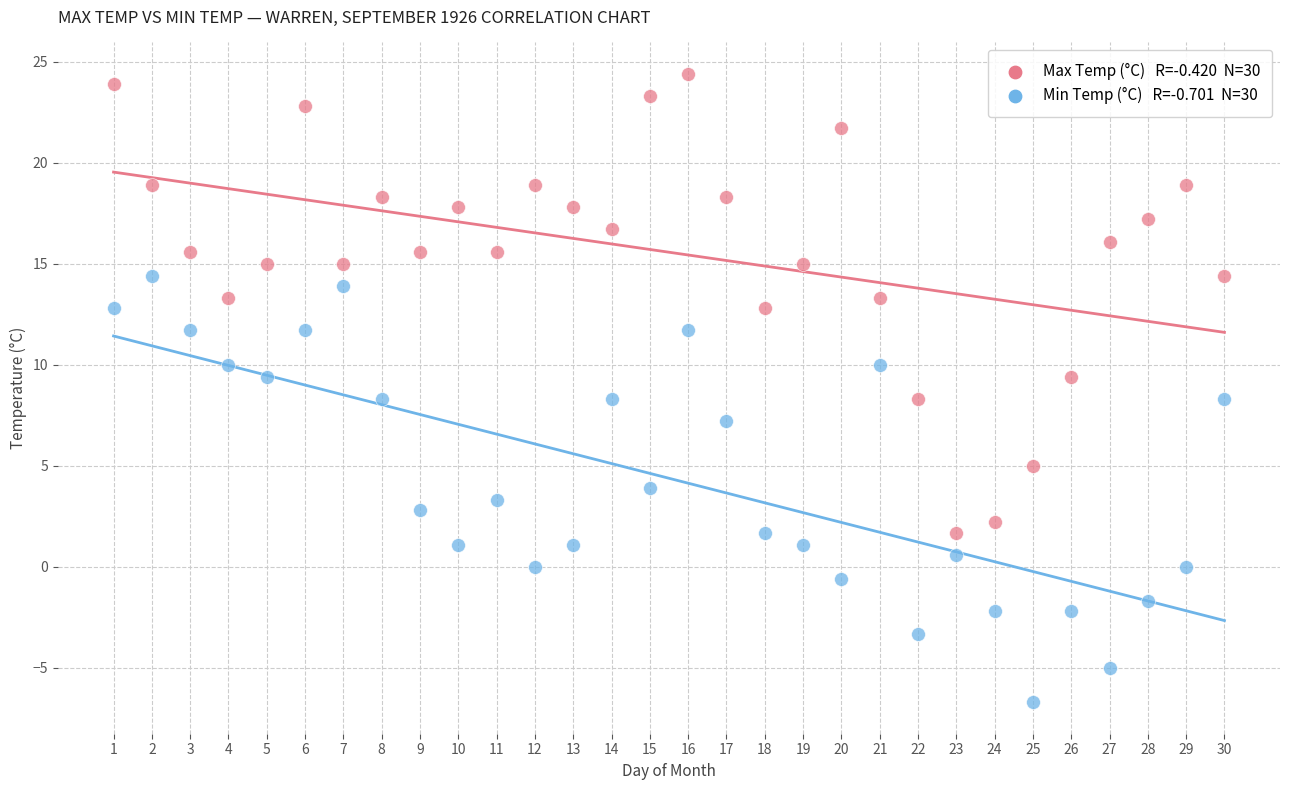

Across all data points, what is the range of X values (max minus min)?

29.0